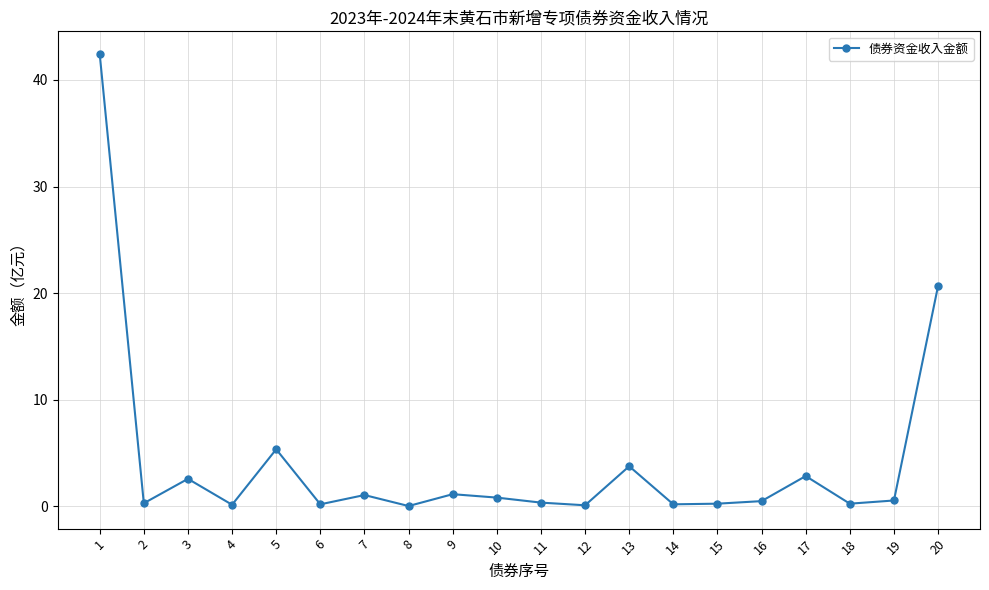

How many lines are shown in the chart?

1